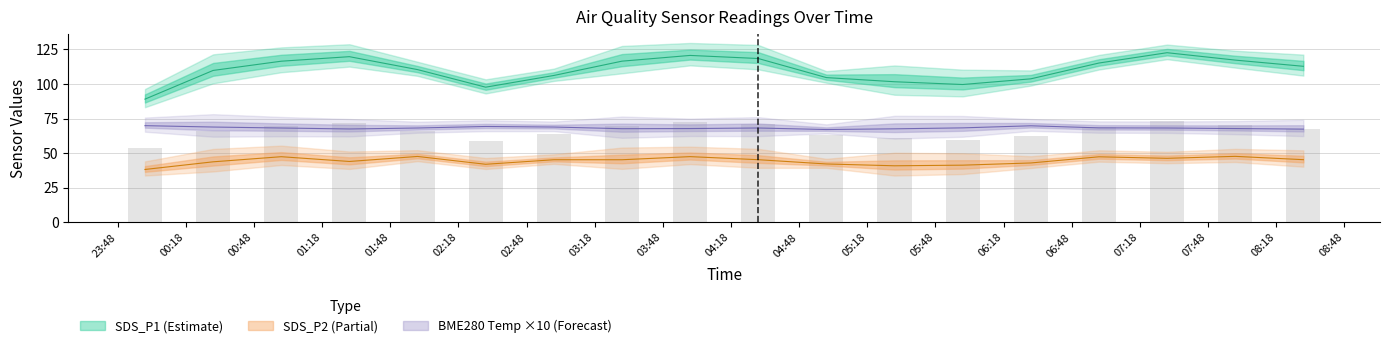

What is the spread (max minus min) of values at 08:18?

67.5